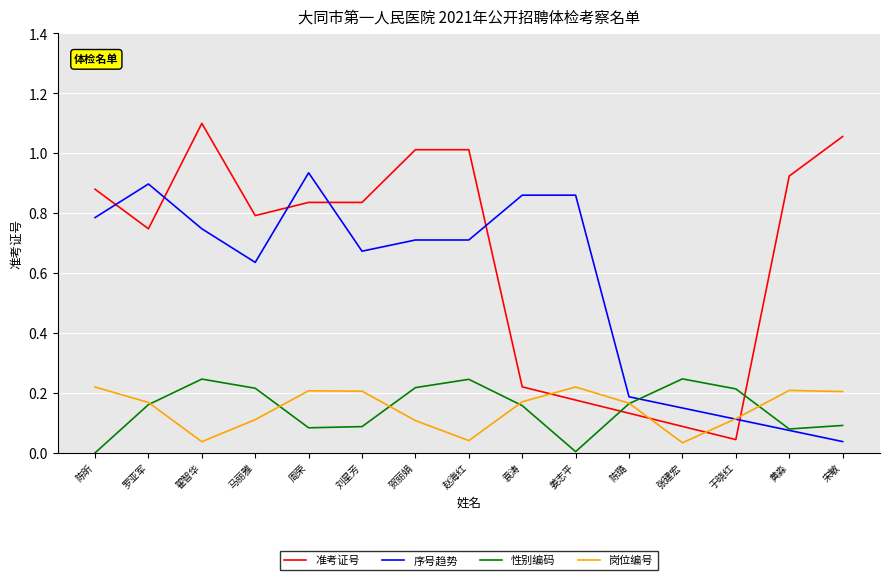

Which category has the highest value across all series?

翟智华